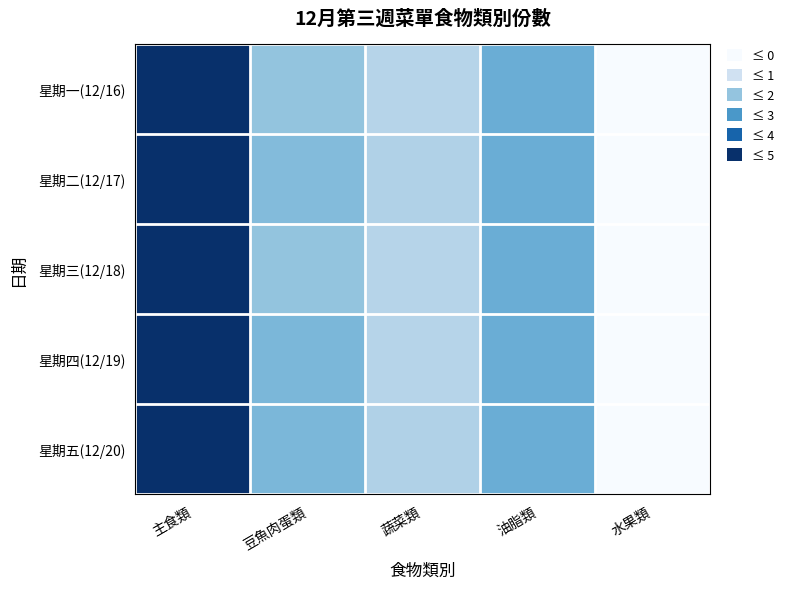

At 豆魚肉蛋類, list the series in order from smallest to largest.

星期一(12/16), 星期三(12/18), 星期二(12/17), 星期四(12/19), 星期五(12/20)